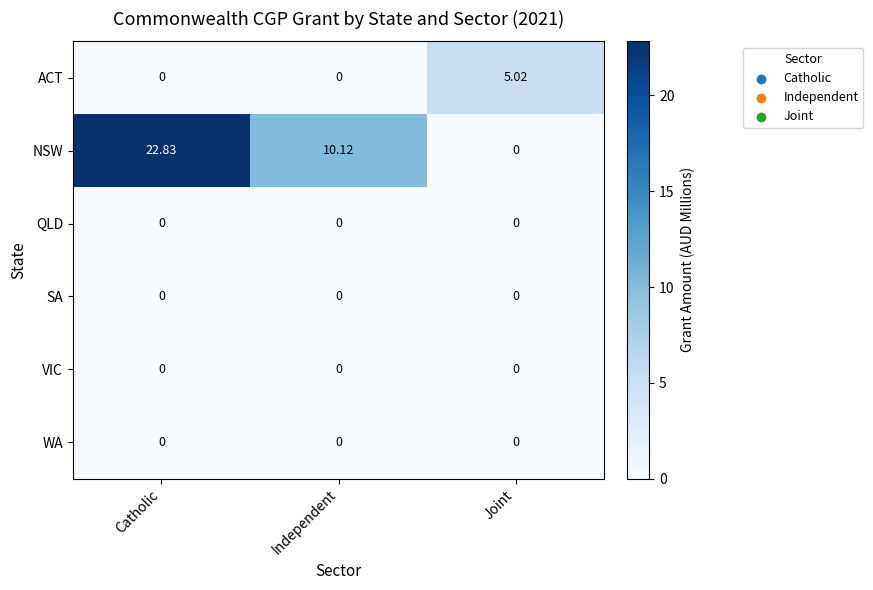

Which series changed the most between Catholic and Joint?

NSW